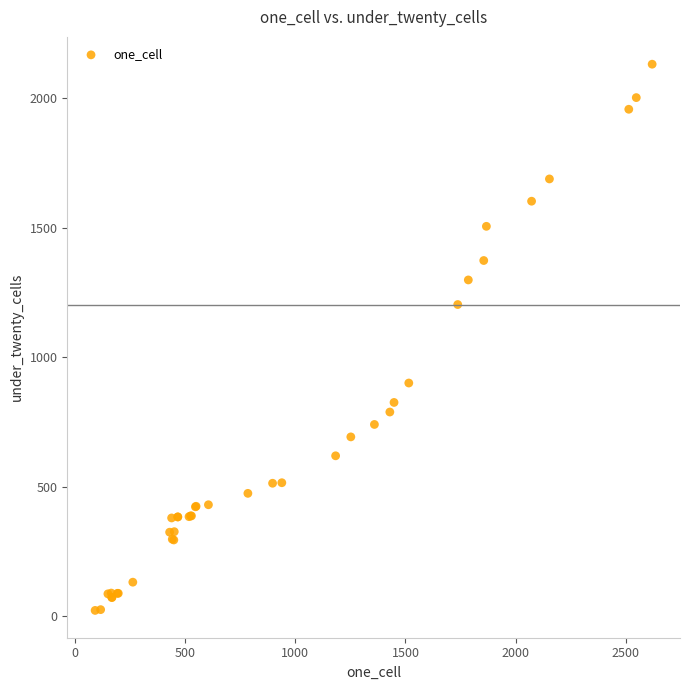

What Y value in the scatter plot is closest to 1076?

1203